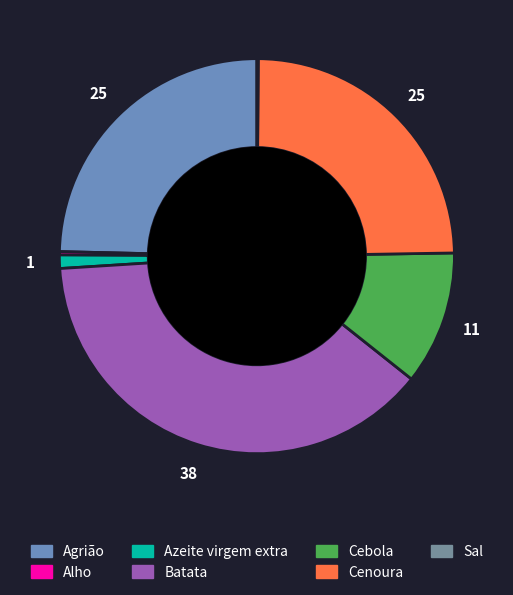

Which slice is the largest?

Batata